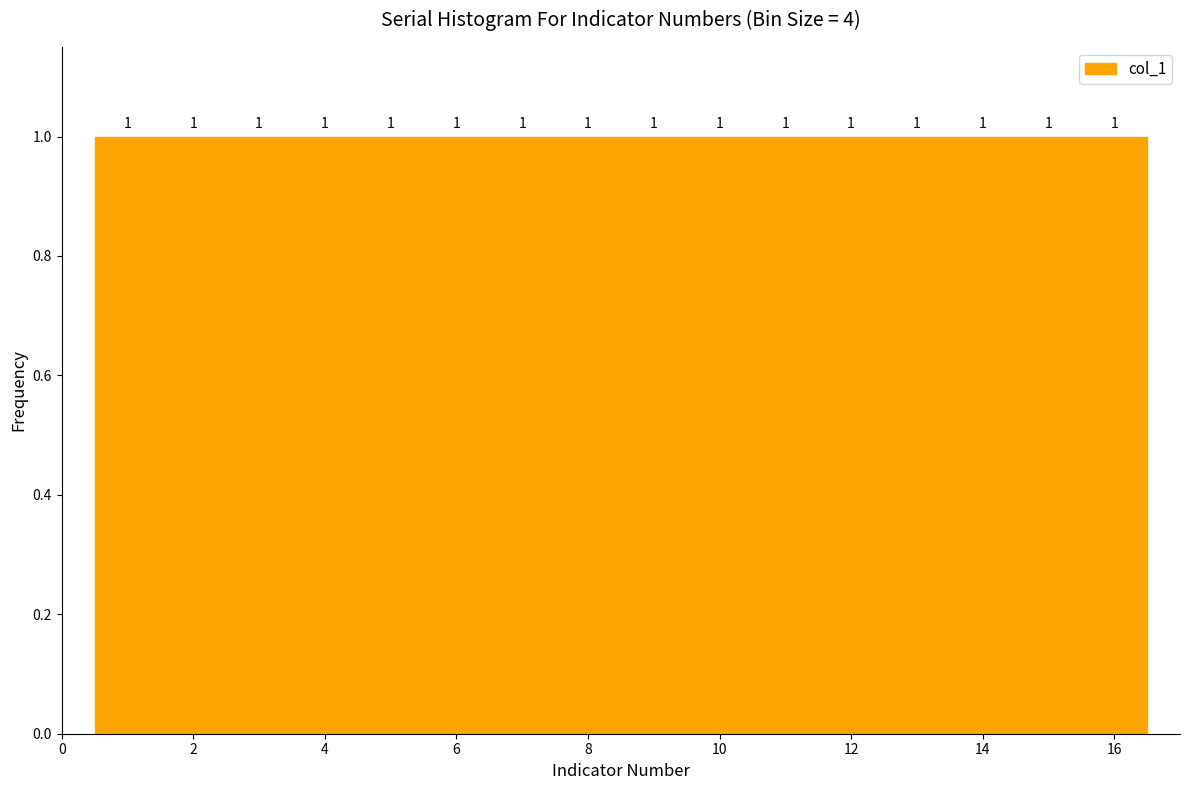

How tall is the bar that spans 14.5 to 15.5 on the x-axis? The bar edges are not printed on the chart, so give them approximately, as read against the axis.

1